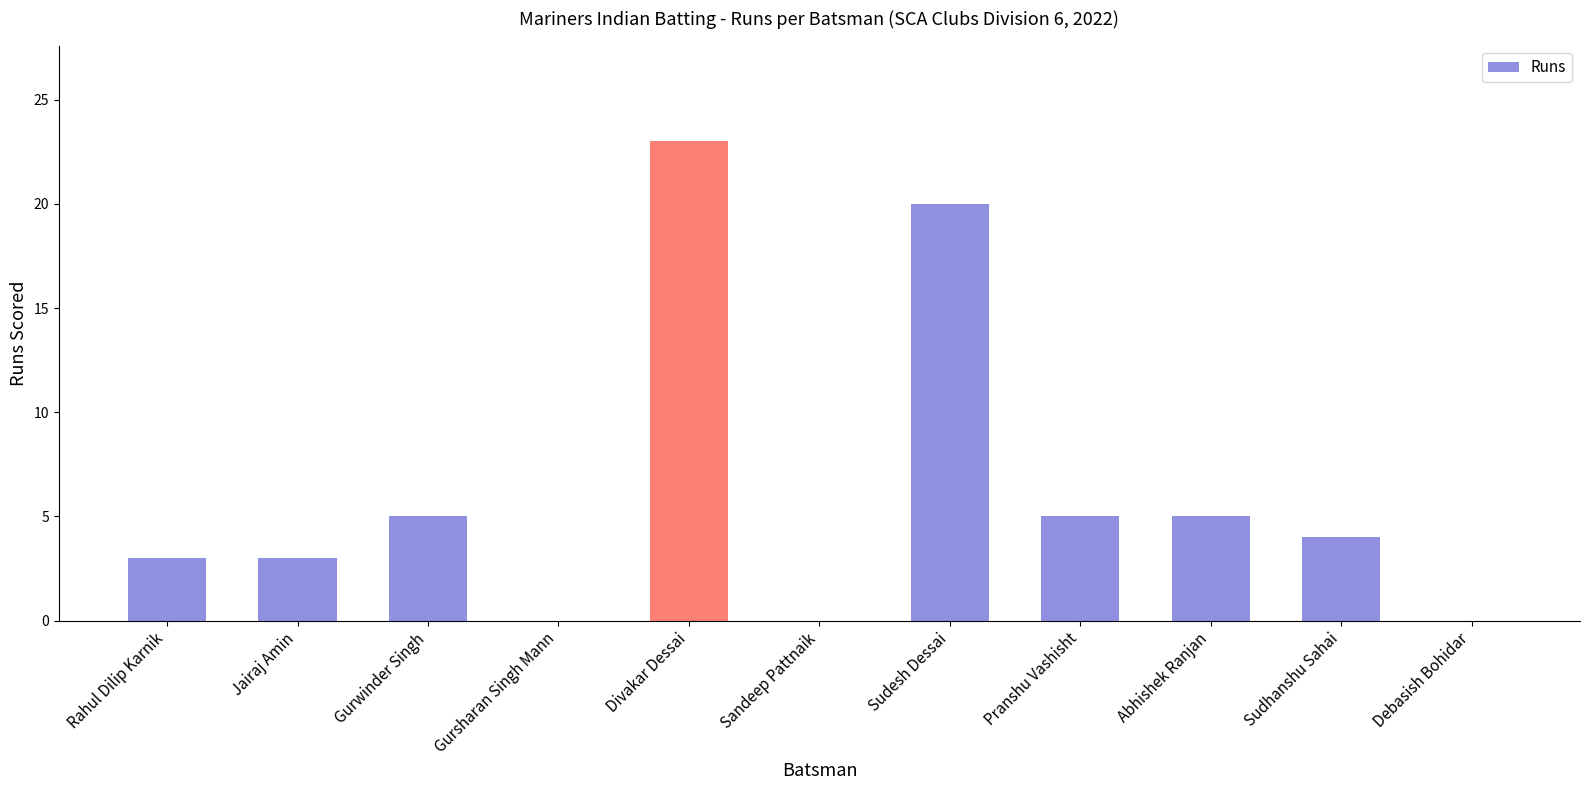

Count the number of data series in this chart.

1